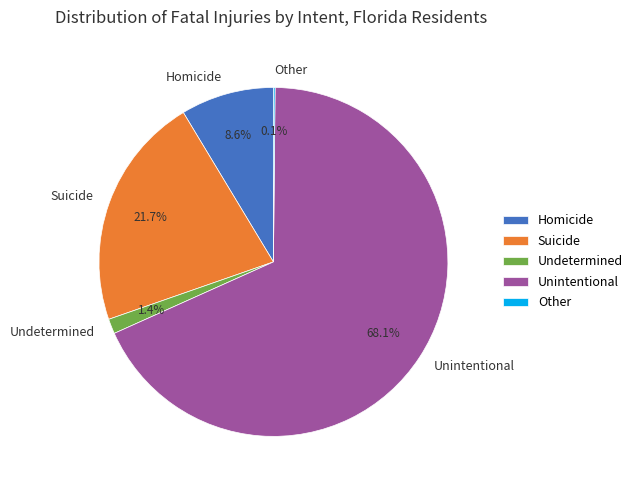

What is the ratio of the value at Unintentional to the value at Suicide?

3.1